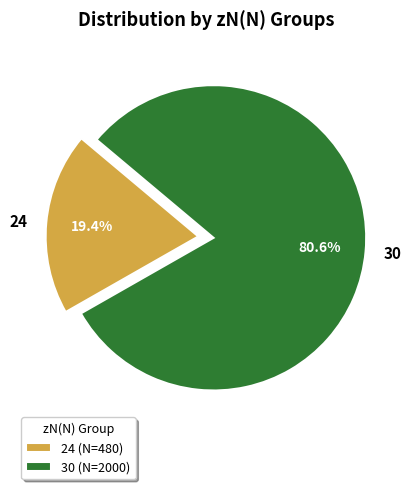

How much of the chart is everything except 30?

19.4%